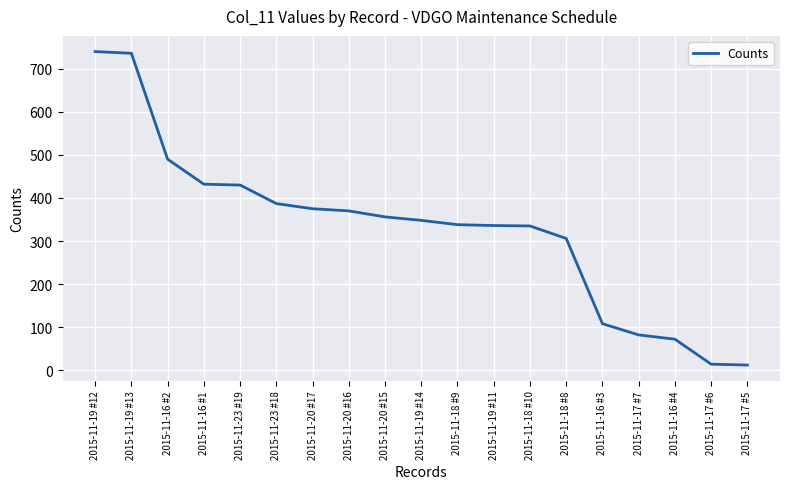

At which label is the value closest to 376?

2015-11-20 #17